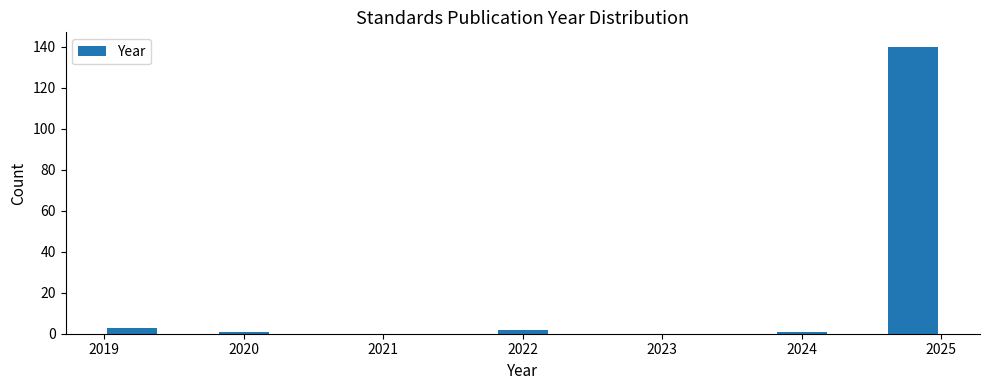

How tall is the bar that spans 2021.8 to 2022.2 on the x-axis? The values are not printed on the chart, so give them approximately, as read against the axis.

2